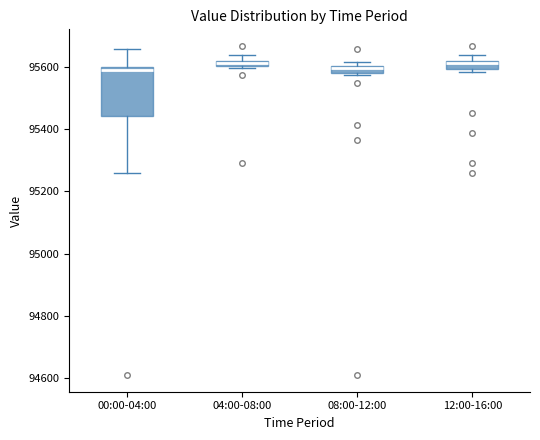

Which box is the tallest, from its lower edge to its upper edge?

00:00-04:00